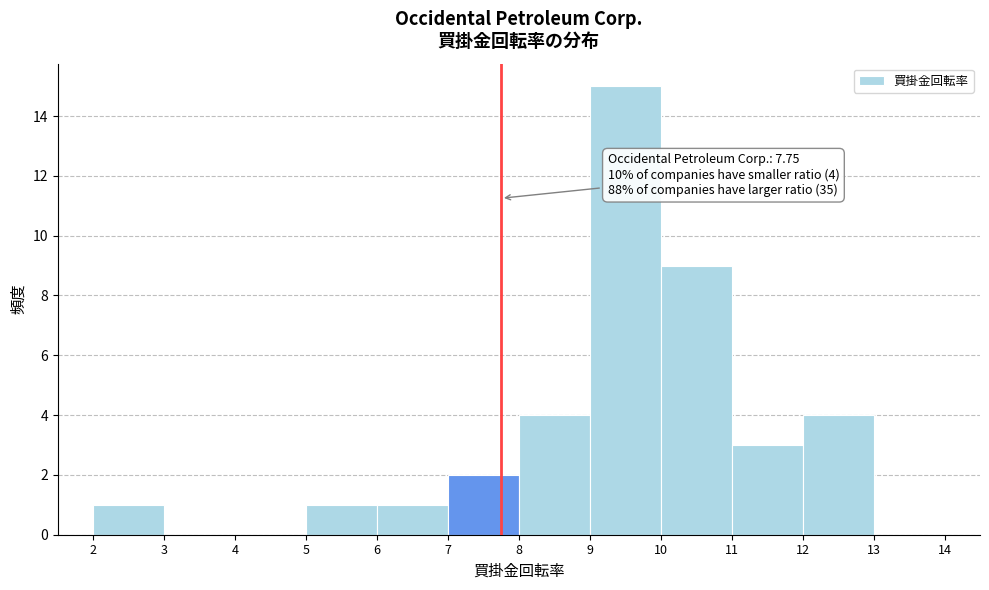

Which range on the x-axis has the tallest bar?

9 to 10